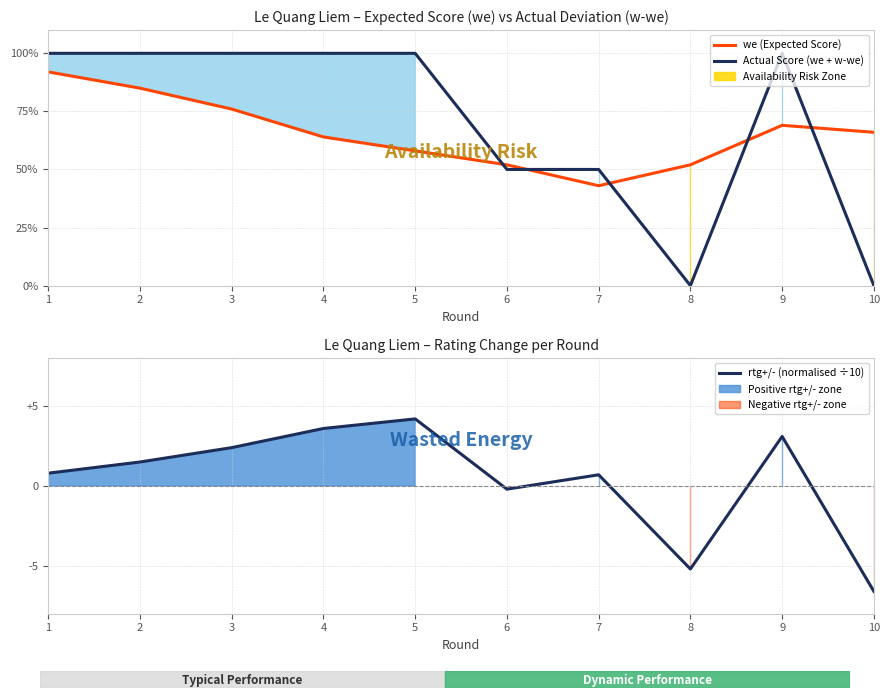

The value of Actual Score (we + w-we) at 4 is 0.6. True or false?

False